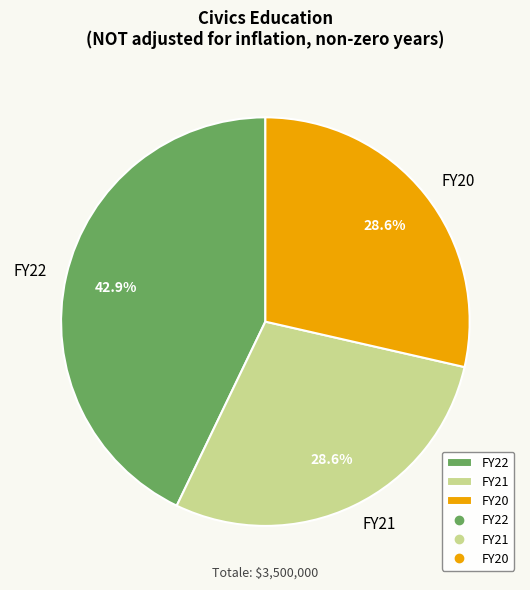

Which slice is the largest?

FY22